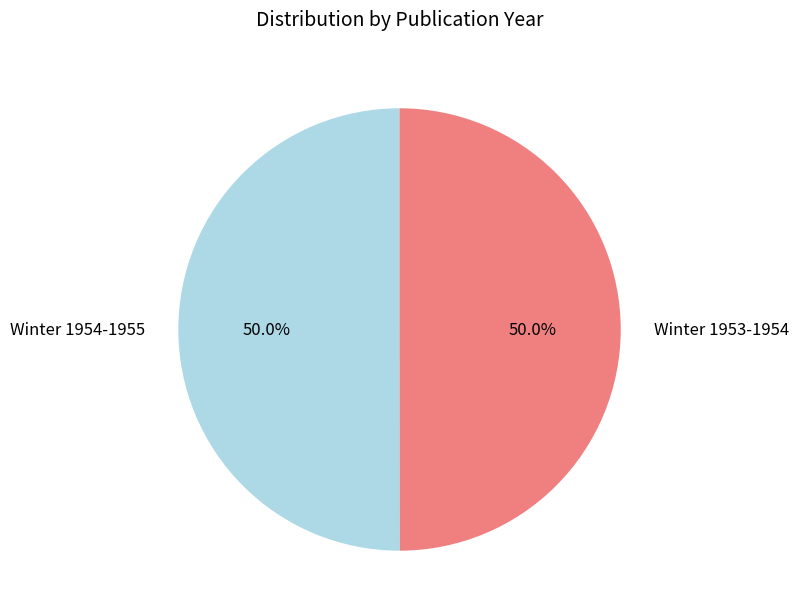

Is it true that Winter 1953-1954 is 59% of the pie?

False